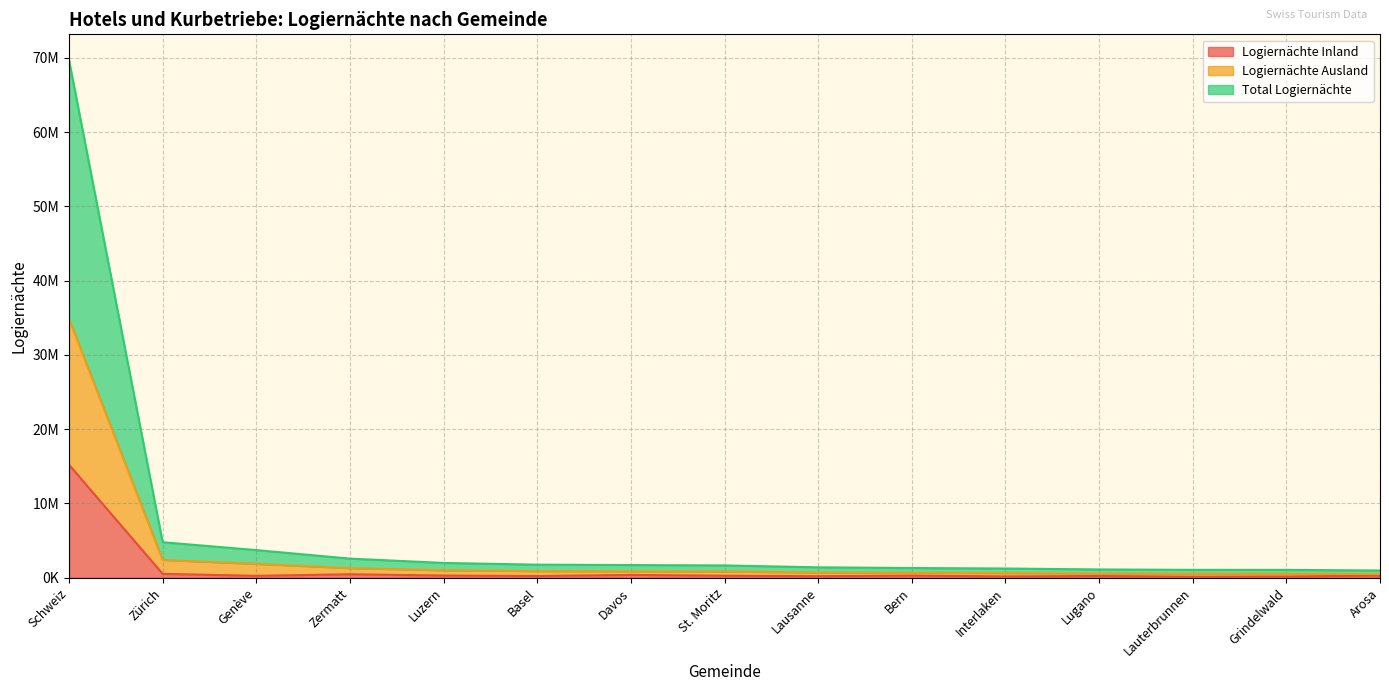

The value of Logiernächte Inland at Genève is 323372. True or false?

False